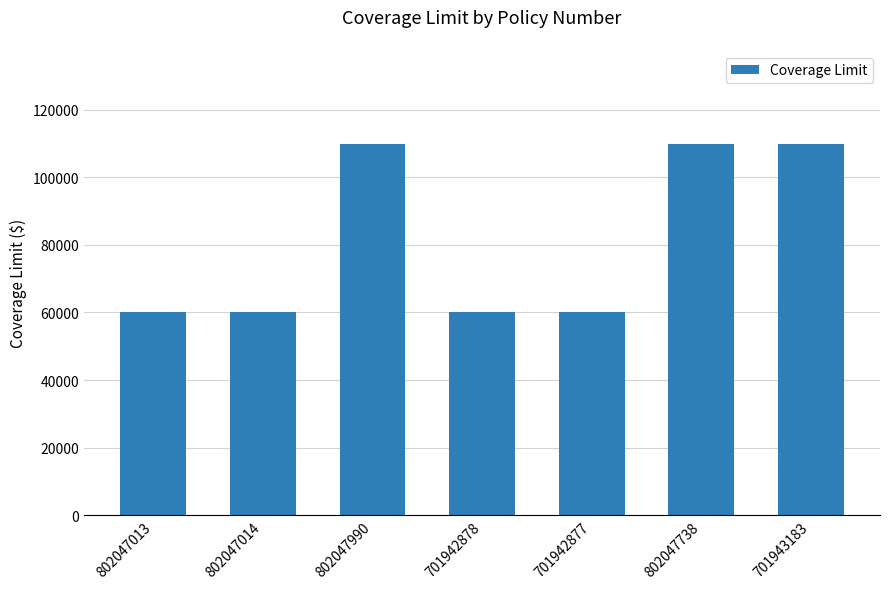

What is the sum of all values?

570000